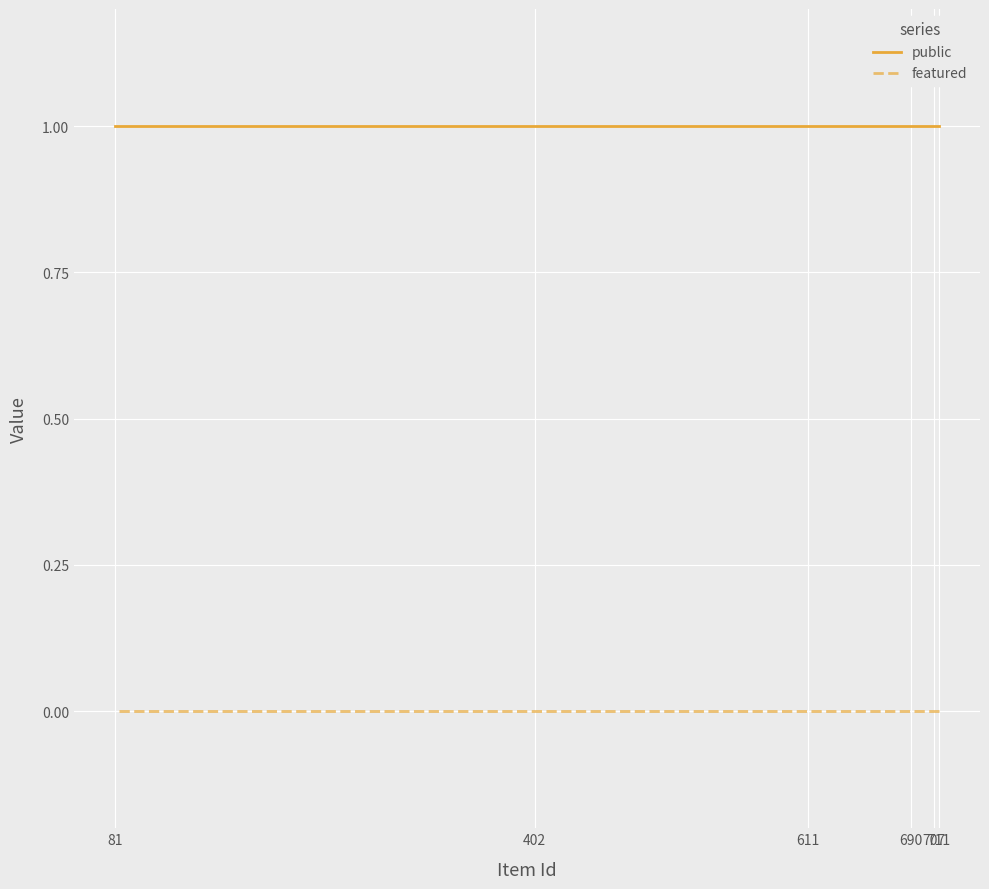

What is the lowest value of the public series?

1